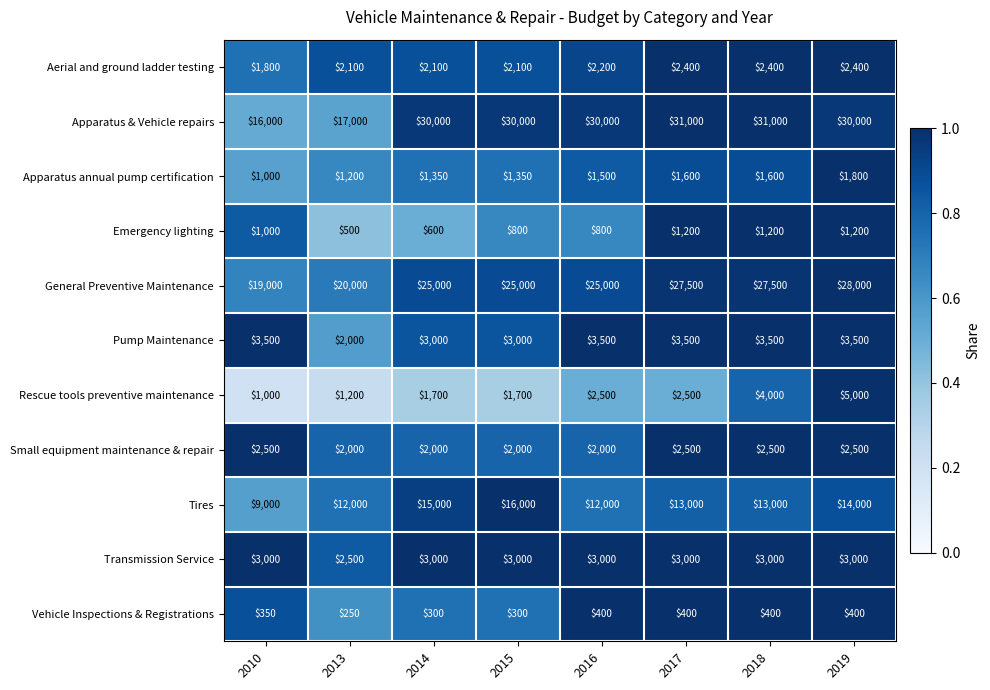

The value of Small equipment maintenance & repair at 2014 is 2000. True or false?

True